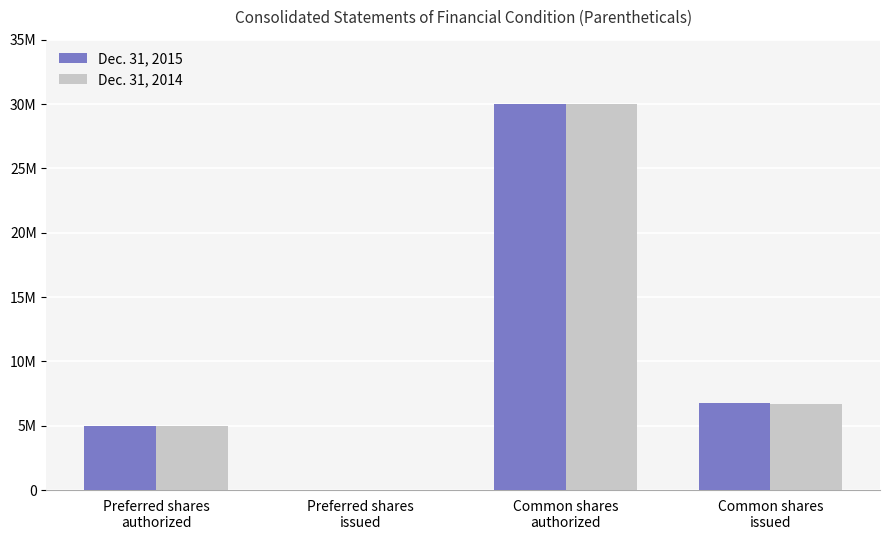

What are all the series names shown in the legend?

Dec. 31, 2015, Dec. 31, 2014